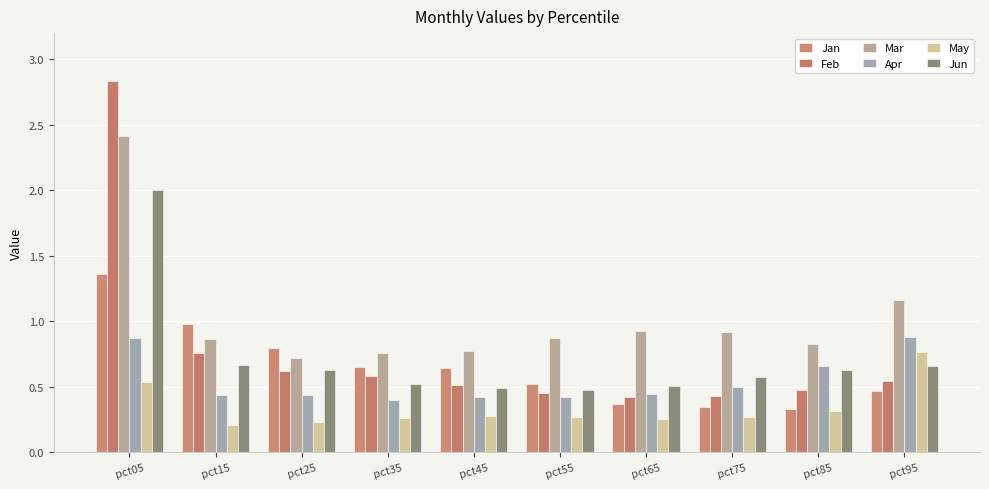

At which category is the sum across all series the highest?

pct05